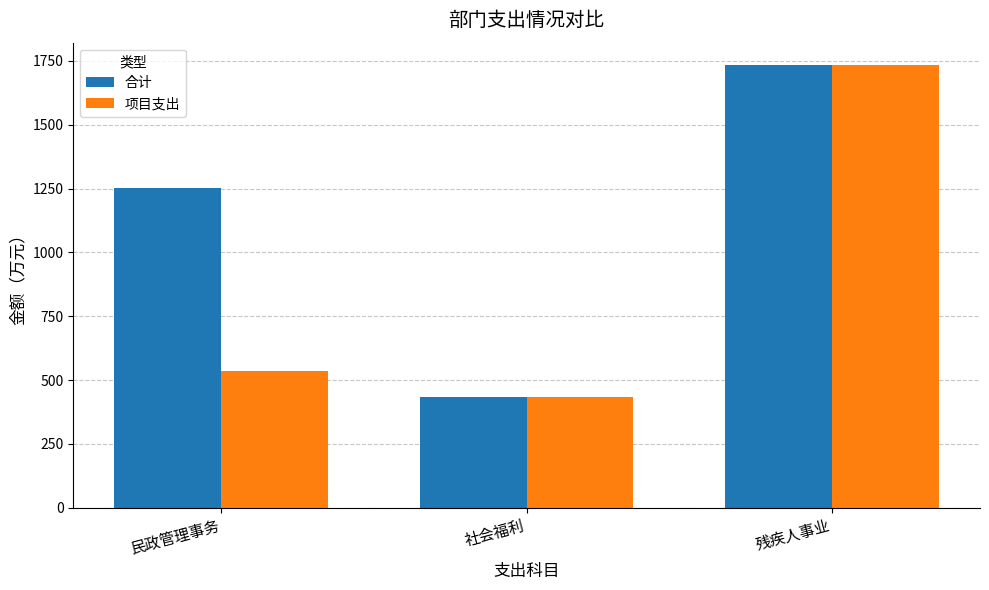

What are all the series names shown in the legend?

合计, 项目支出